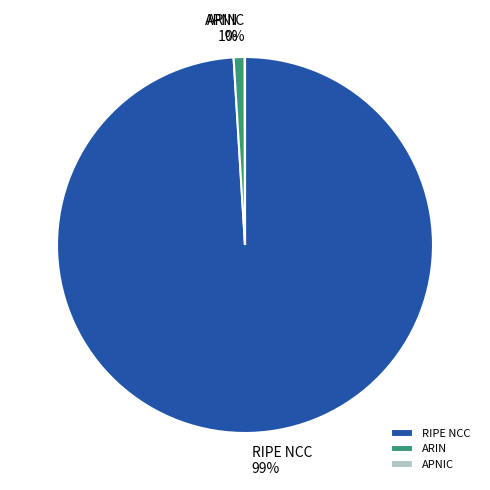

Which has a higher value, RIPE NCC or ARIN?

RIPE NCC